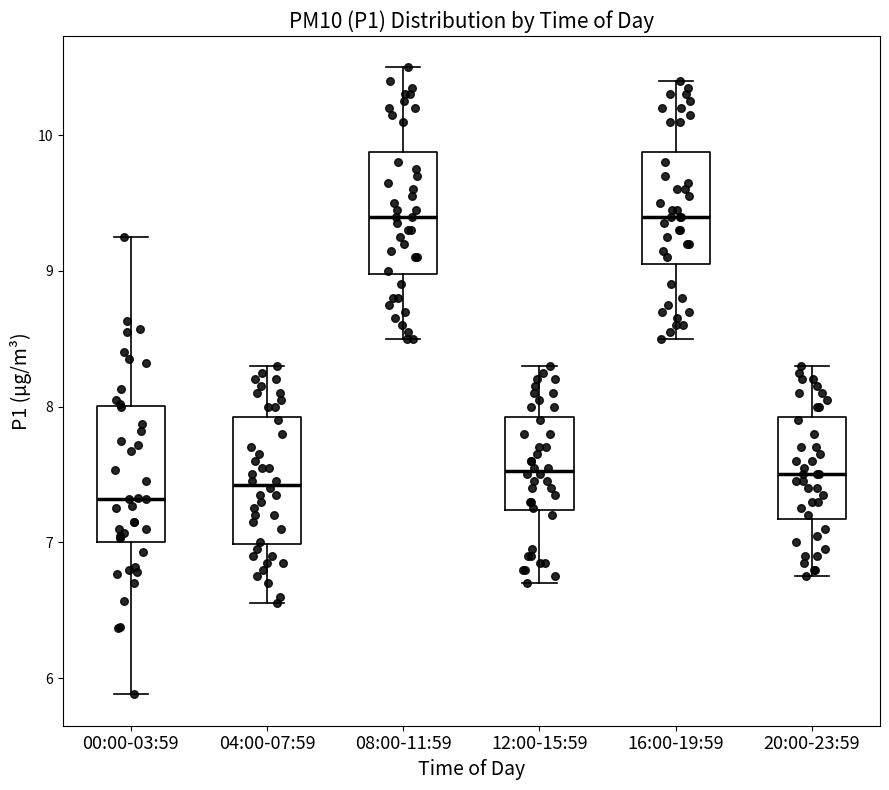

Where does the median line of the box for 00:00-03:59 sit on the y-axis? The values are not printed on the chart, so give them approximately, as read against the axis.

7.3